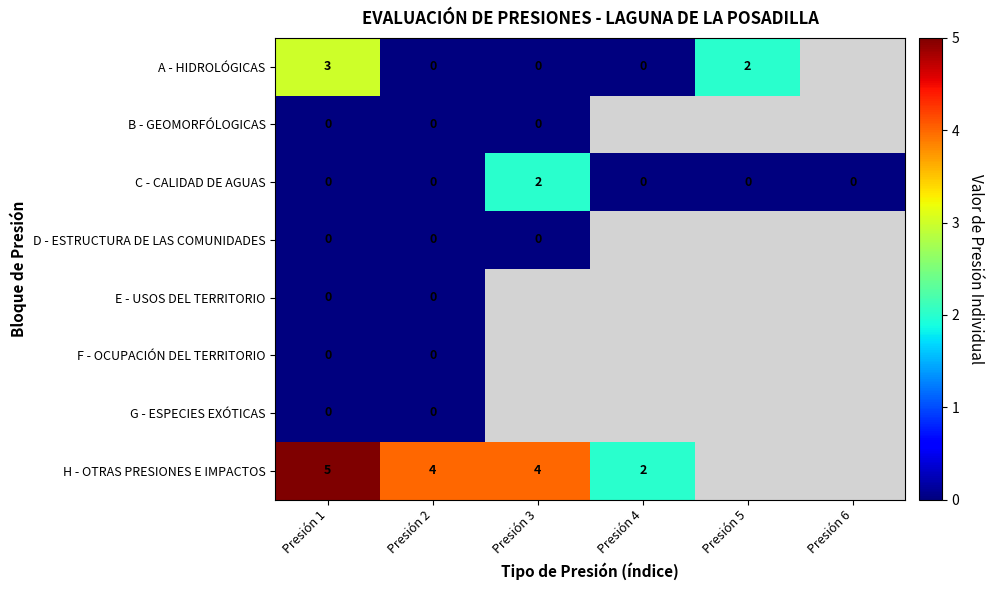

The value of H - OTRAS PRESIONES E IMPACTOS at Presión 1 is 2. True or false?

False